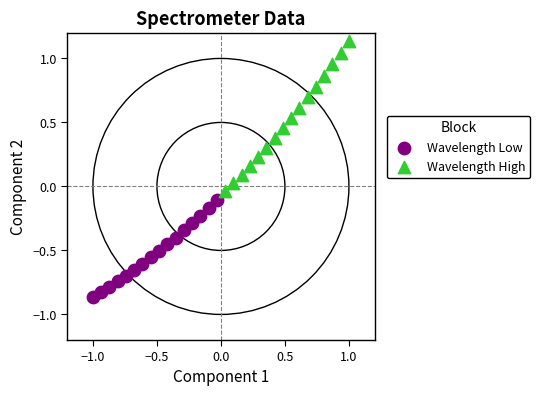

Which series contains the lowest Y value?

Wavelength Low